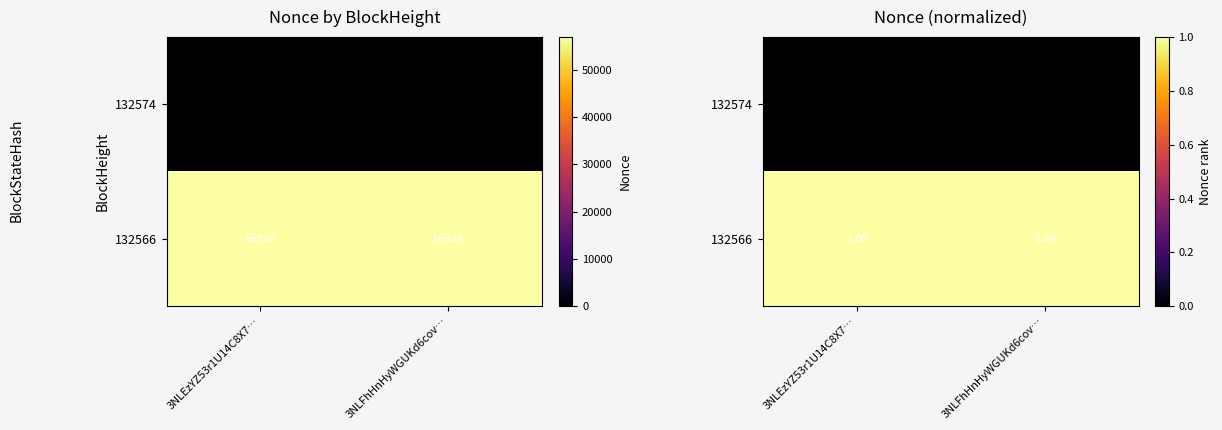

Where is 132566 nearest to the value 0?

3NLEzYZ53r1U14C8X7…